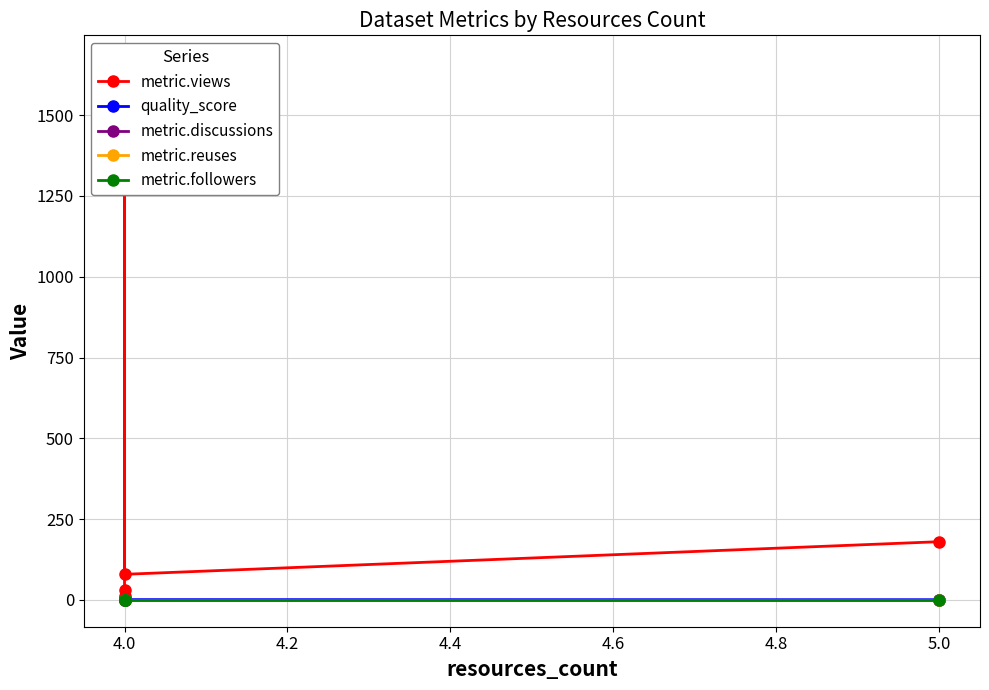

How many lines are shown in the chart?

5